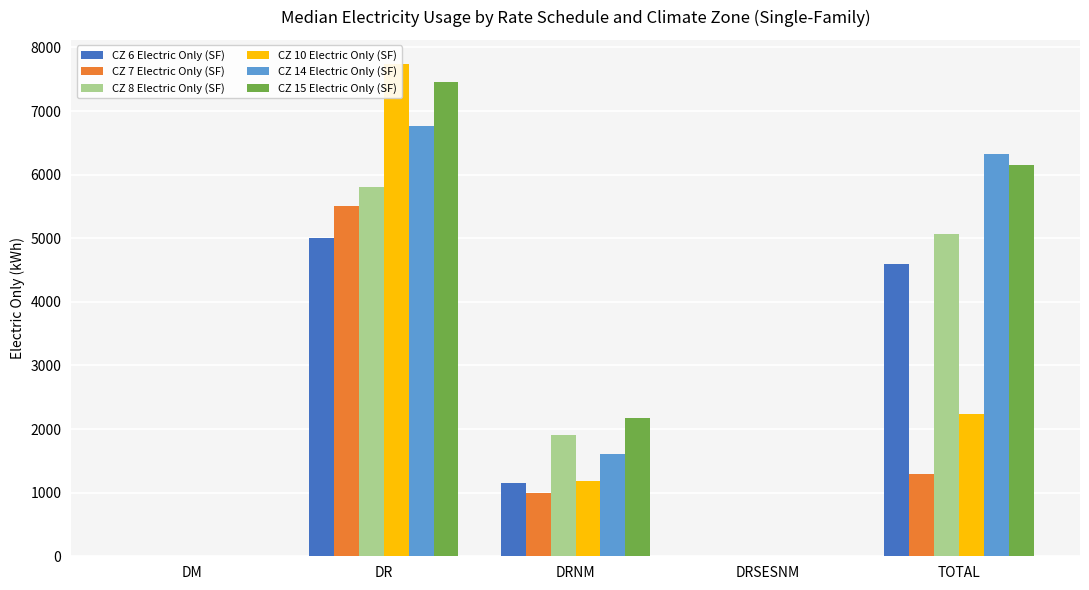

What is the highest value of the CZ 14 Electric Only (SF) series?

6760.0